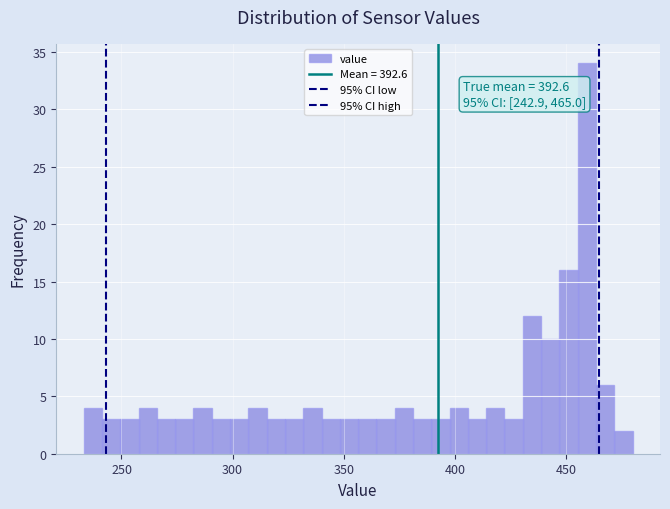

Read against the x-axis, roughly where is the centre of the tallest bar?

460